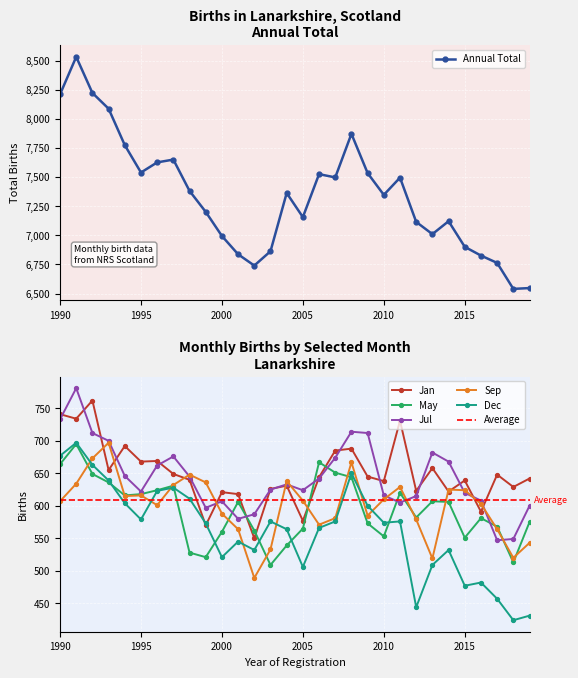

True or false: Dec and May cross at least once.

True